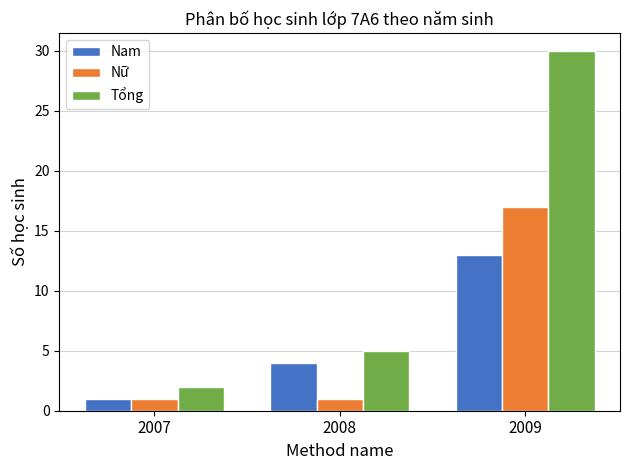

True or false: Nam has a value of 13 at 2009.

True